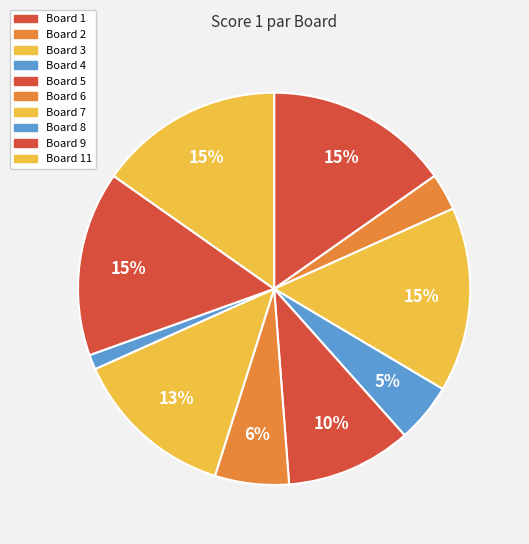

Count the number of slices in the pie.

10